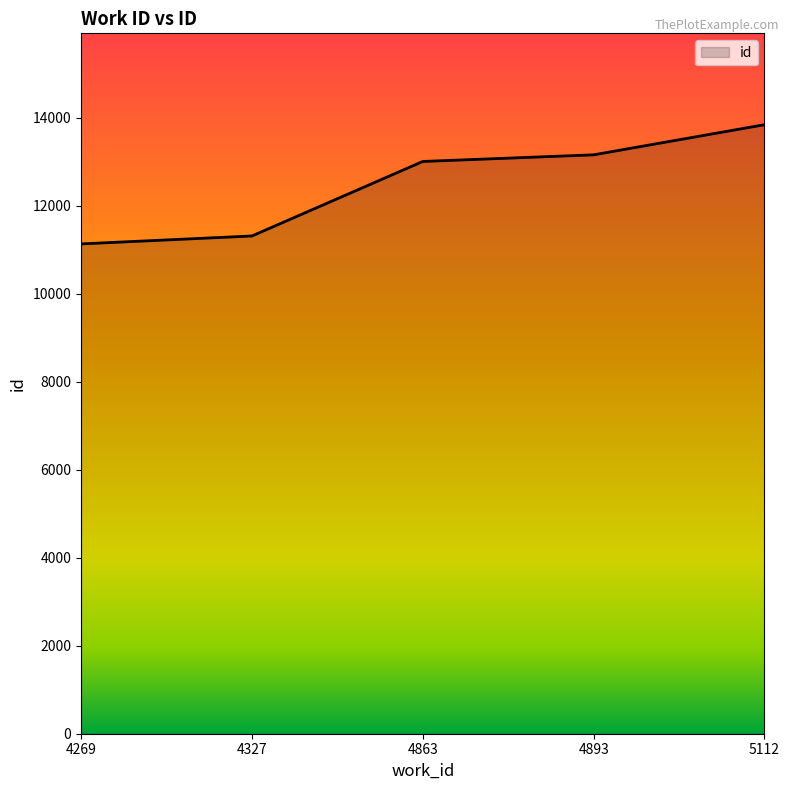

Read the value at 4893.

13160